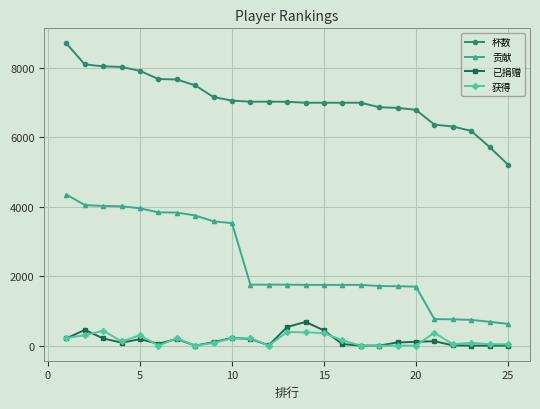

What is the maximum value shown in the chart?

8709